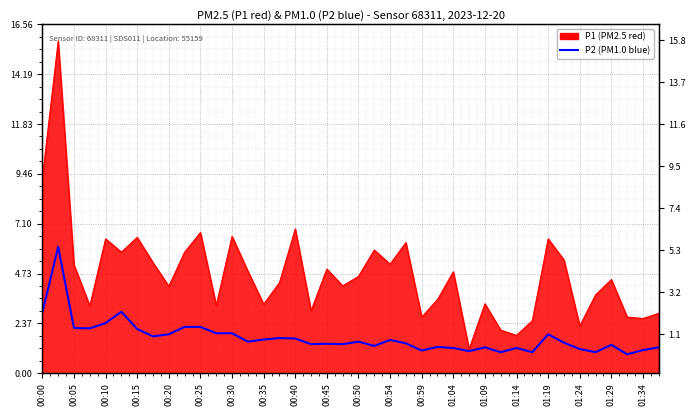

True or false: the data shows 2.9 at 00:15.

False